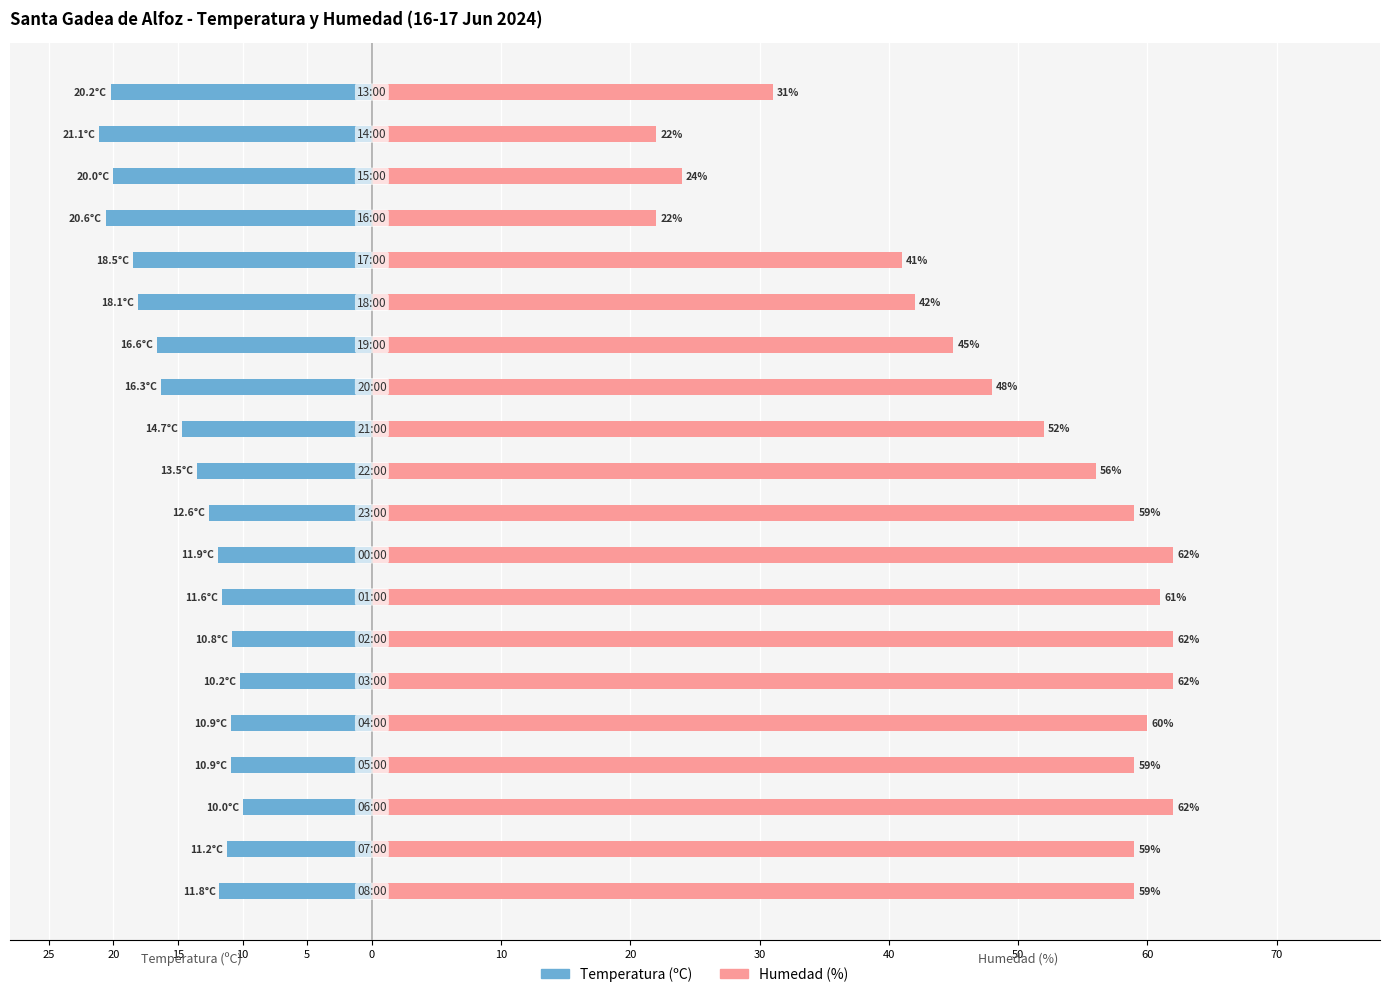

At 40, list the series in order from largest to smallest.

Humedad (%), Temperatura (ºC)